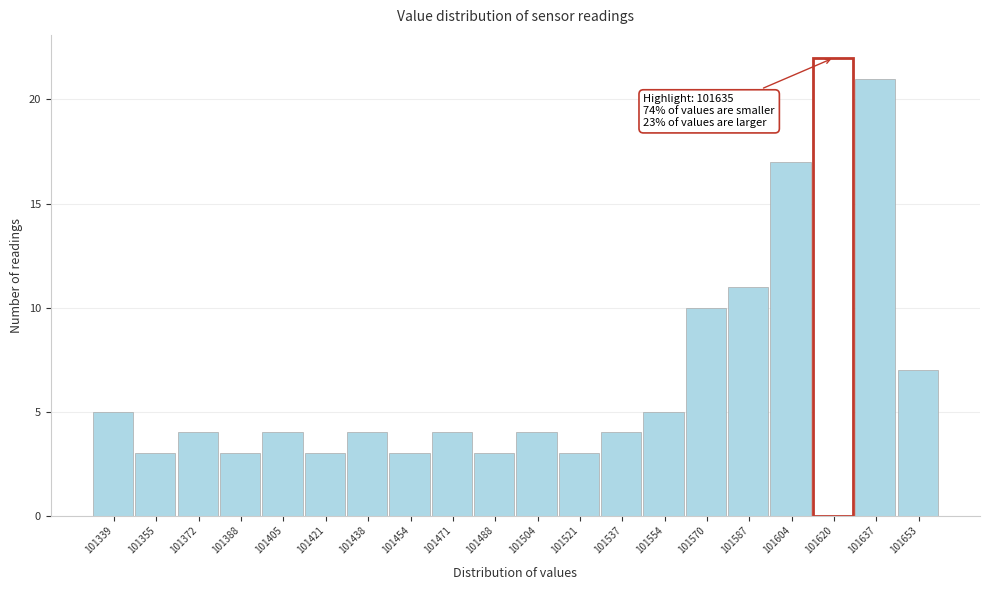

Reading left to right, what are all the values shown in this chart?

101339=5	101355=3	101372=4	101388=3	101405=4	101421=3	101438=4	101454=3	101471=4	101488=3	101504=4	101521=3	101537=4	101554=5	101570=10	101587=11	101604=17	101620=22	101637=21	101653=7